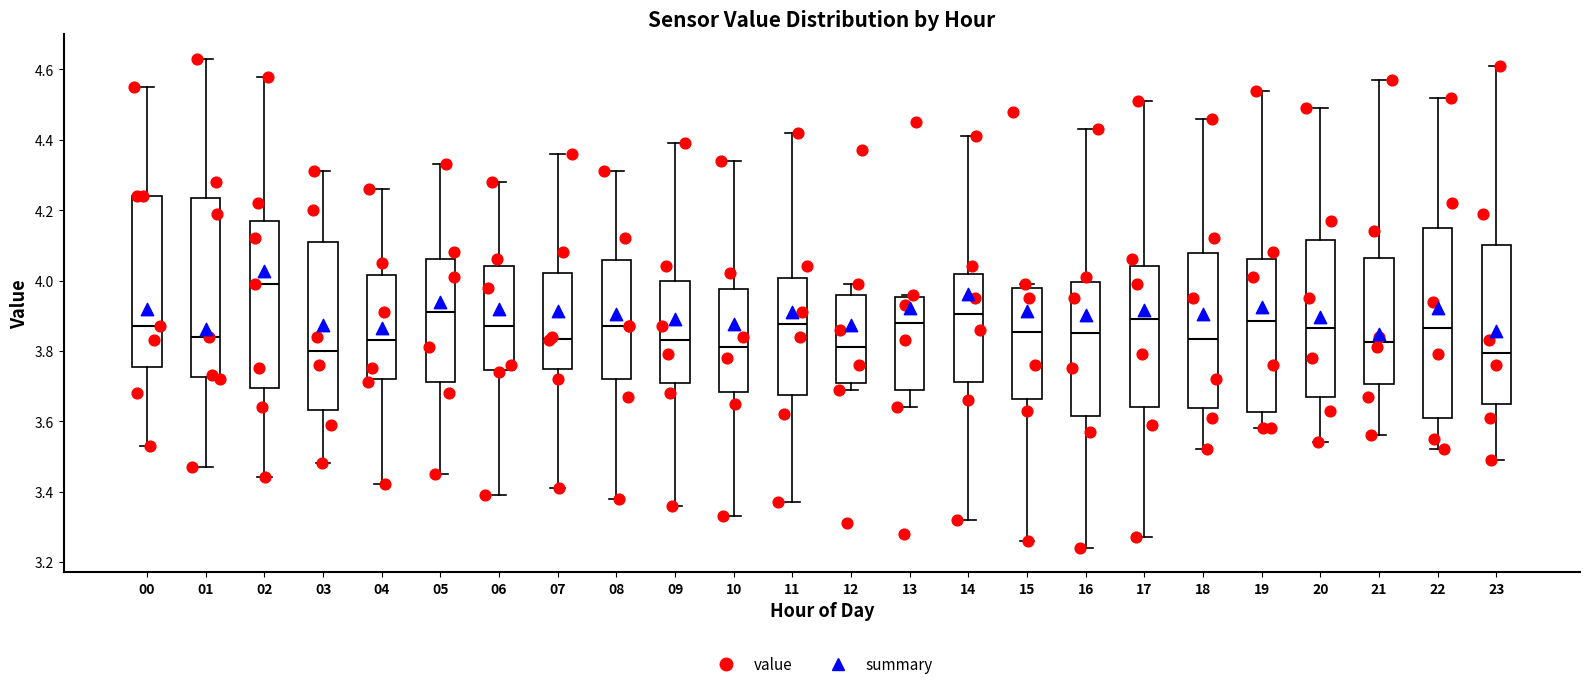

Comparing the boxes themselves (not the whiskers), which one is the tallest?

22